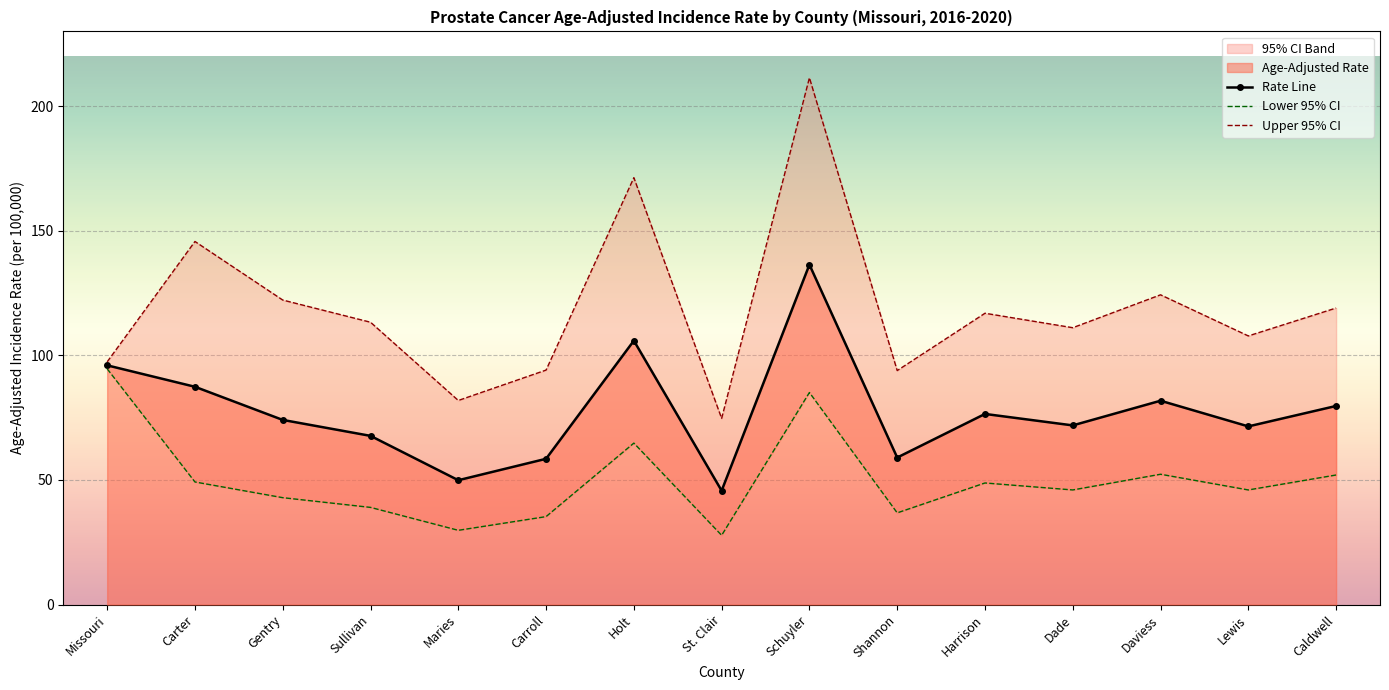

What is the average value of the Rate Line series?

77.5